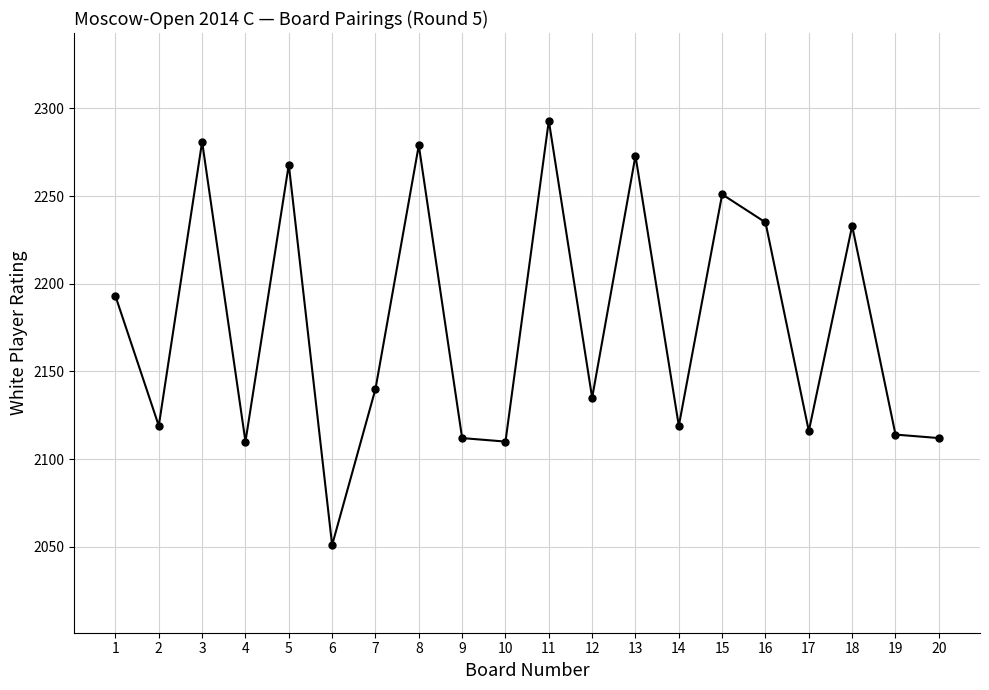

What is the value of the 17th point from the left?

2116